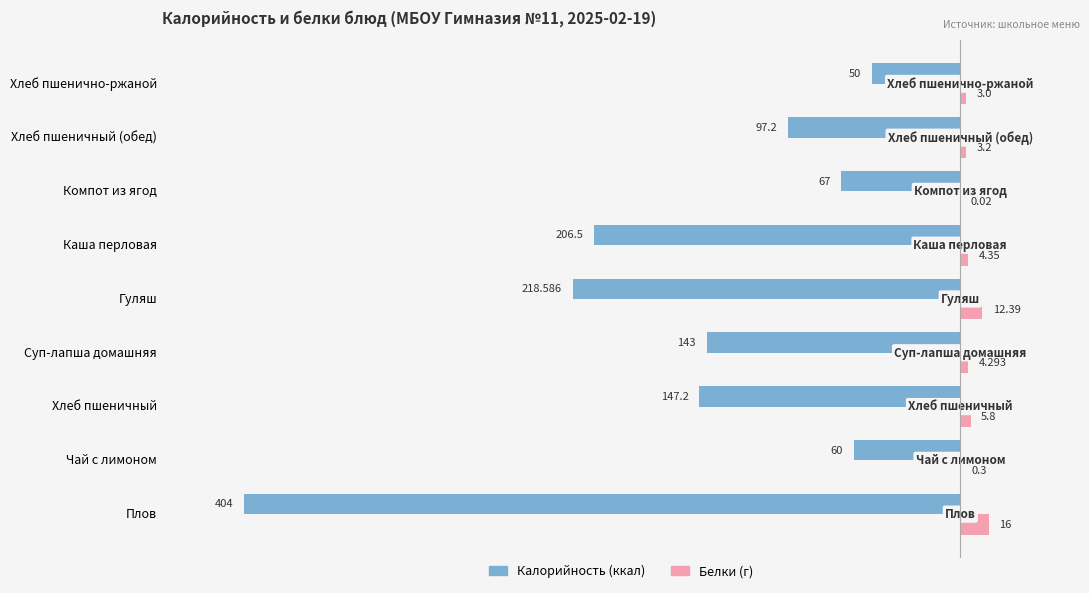

Which label corresponds to the largest value in the chart?

Плов